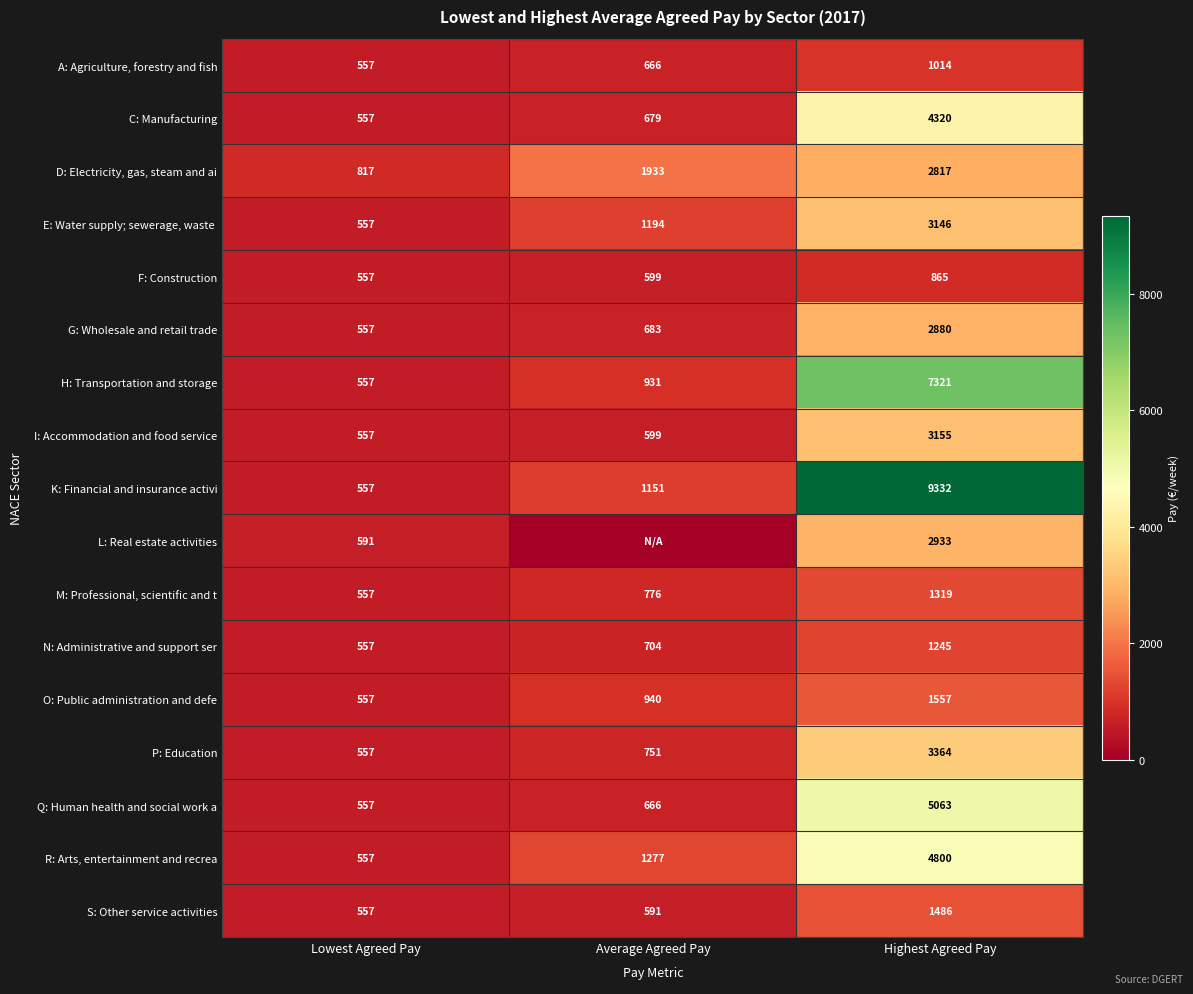

The D: Electricity, gas, steam and ai series shows 3990 at Highest Agreed Pay. True or false?

False